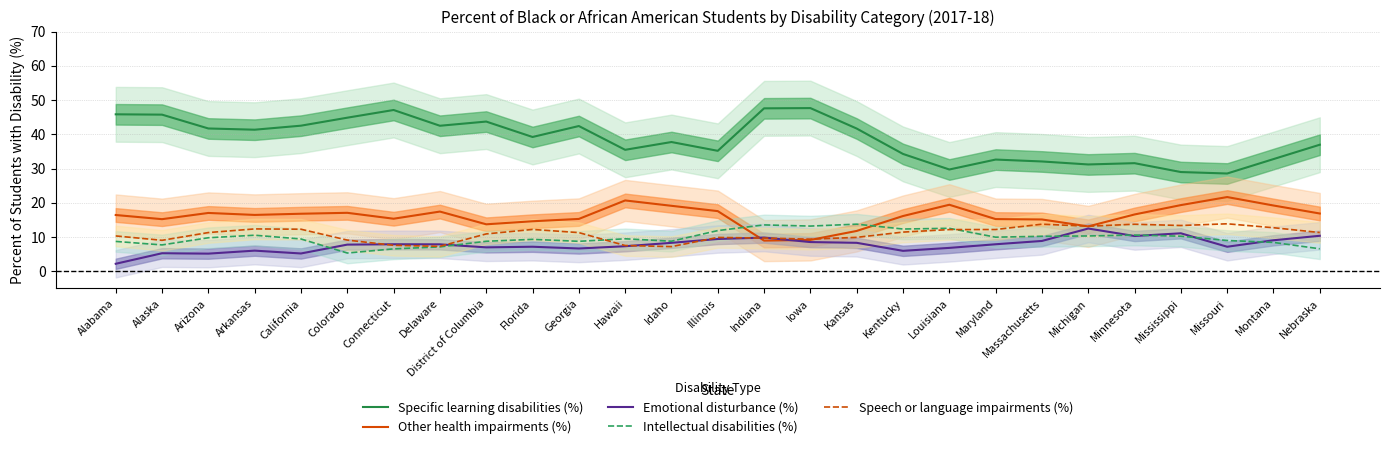

What is the total value across all series at Hawaii?

80.6